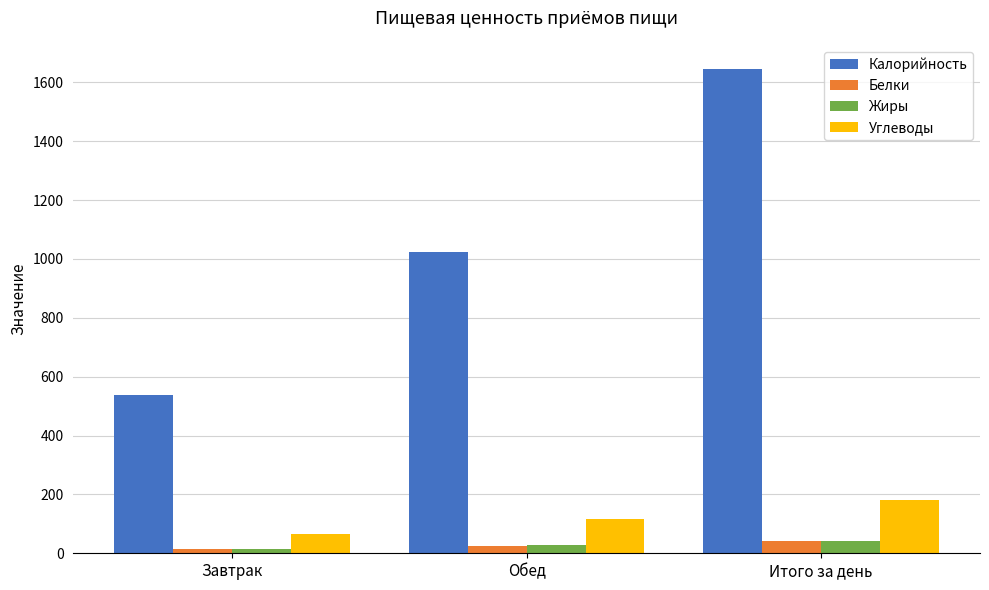

Which series has the widest spread of values?

Калорийность